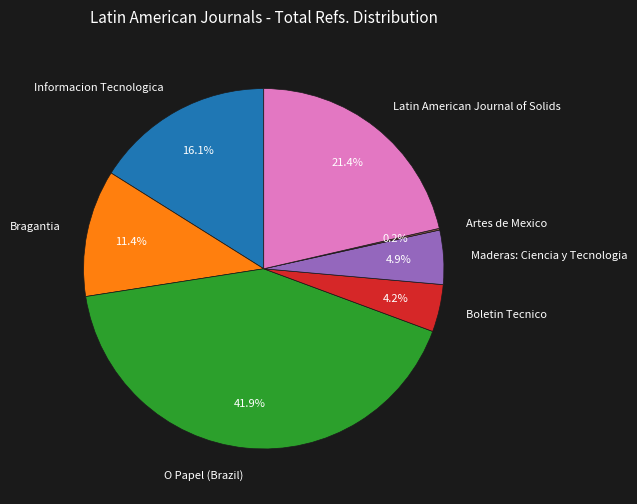

Do Maderas: Ciencia y Tecnologia and Informacion Tecnologica together represent more than half of the pie?

No